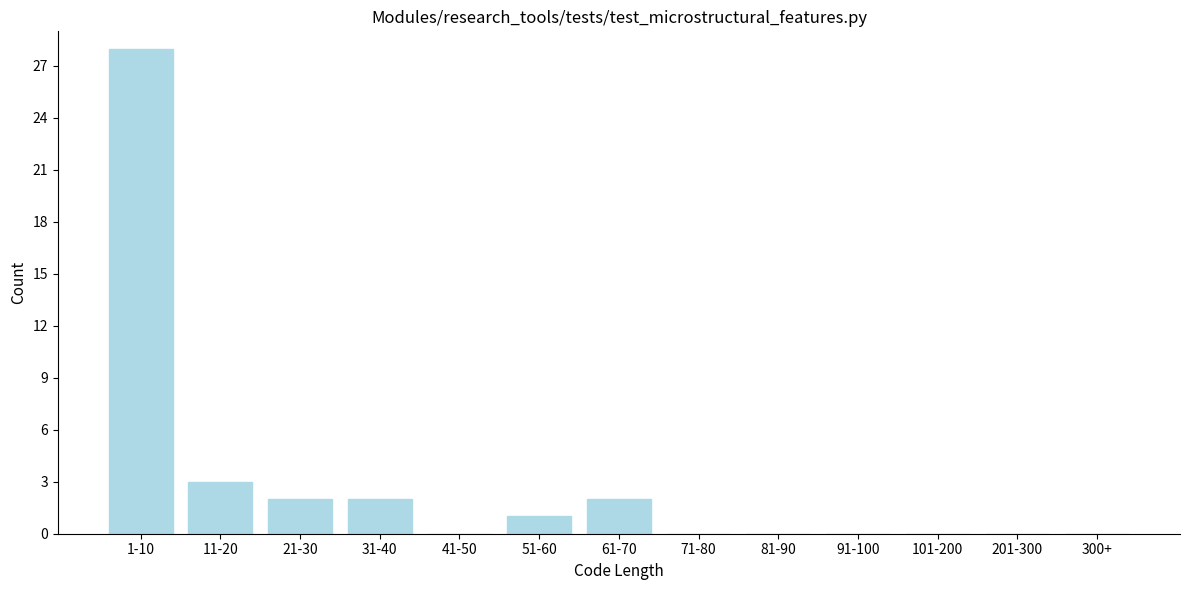

Reading left to right, what are all the values shown in this chart?

1-10=28	11-20=3	21-30=2	31-40=2	41-50=0	51-60=1	61-70=2	71-80=0	81-90=0	91-100=0	101-200=0	201-300=0	300+=0